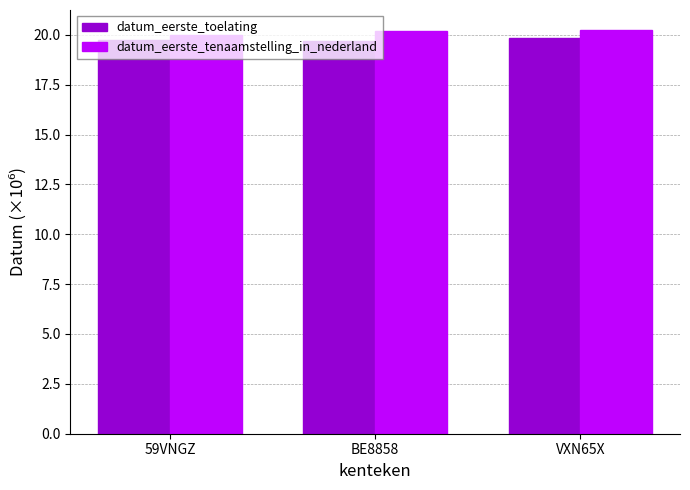

How many bars are there in each group?

2